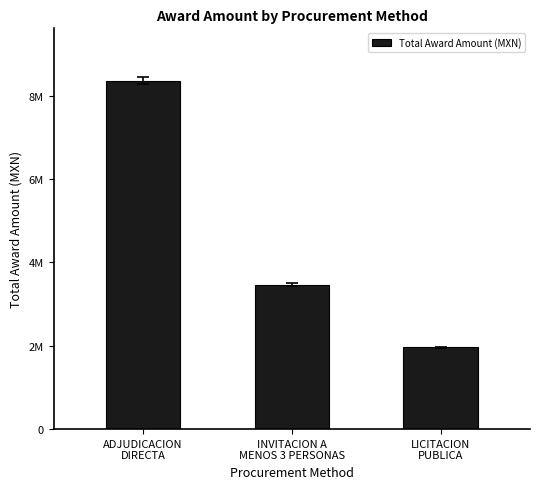

Reading right to left, transcribe all the data shown in this chart.

1959379.4	3469566.5	8362607.0